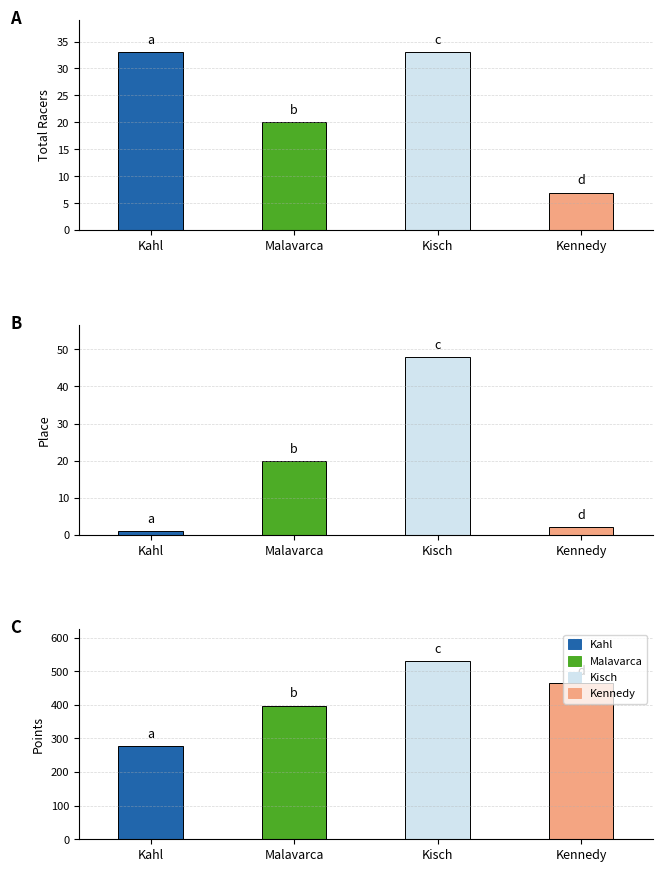

What is the difference between the Points values at Kennedy and Kisch?

65.6